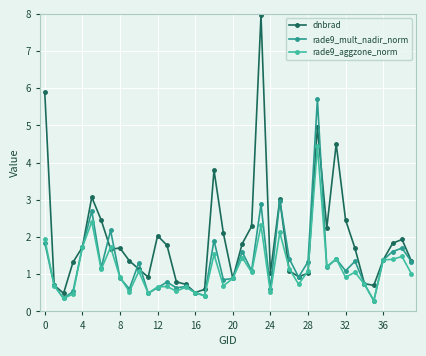

What is the value of the rade9_aggzone_norm point at the 36th from the left?

0.3